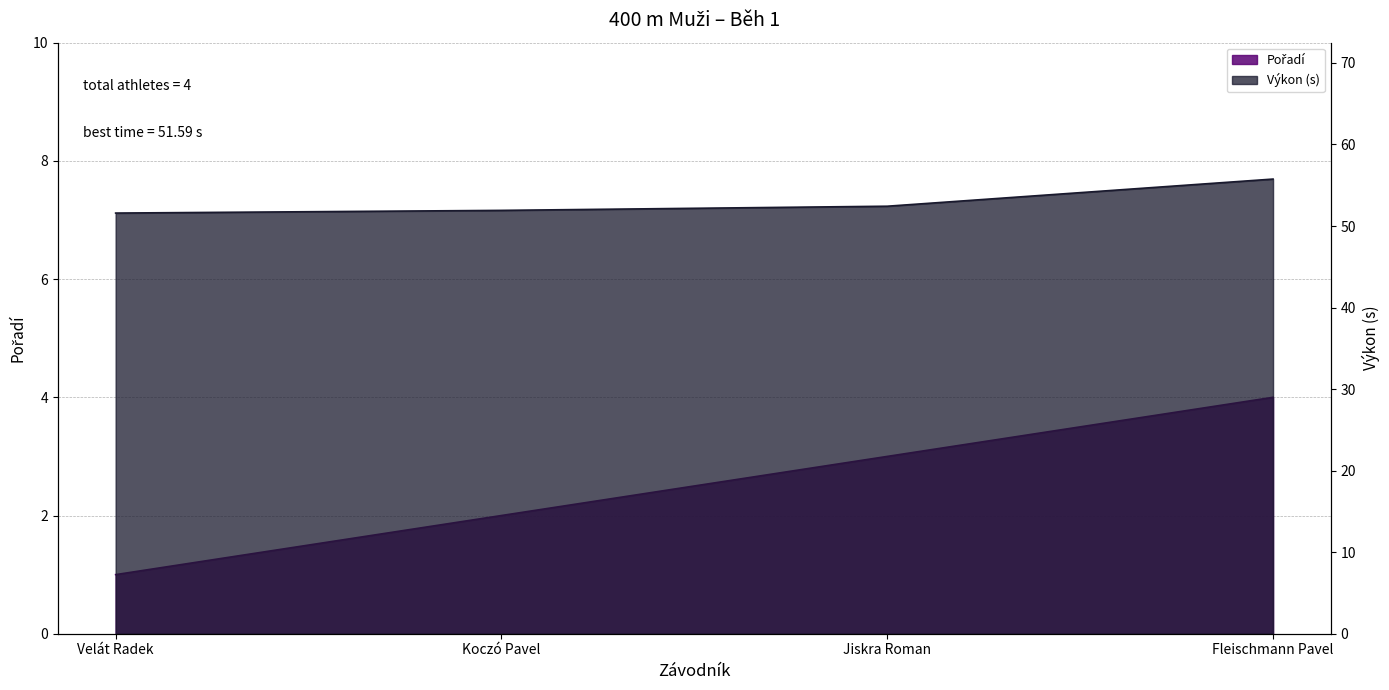

True or false: Výkon and Pořadí cross at least once.

False